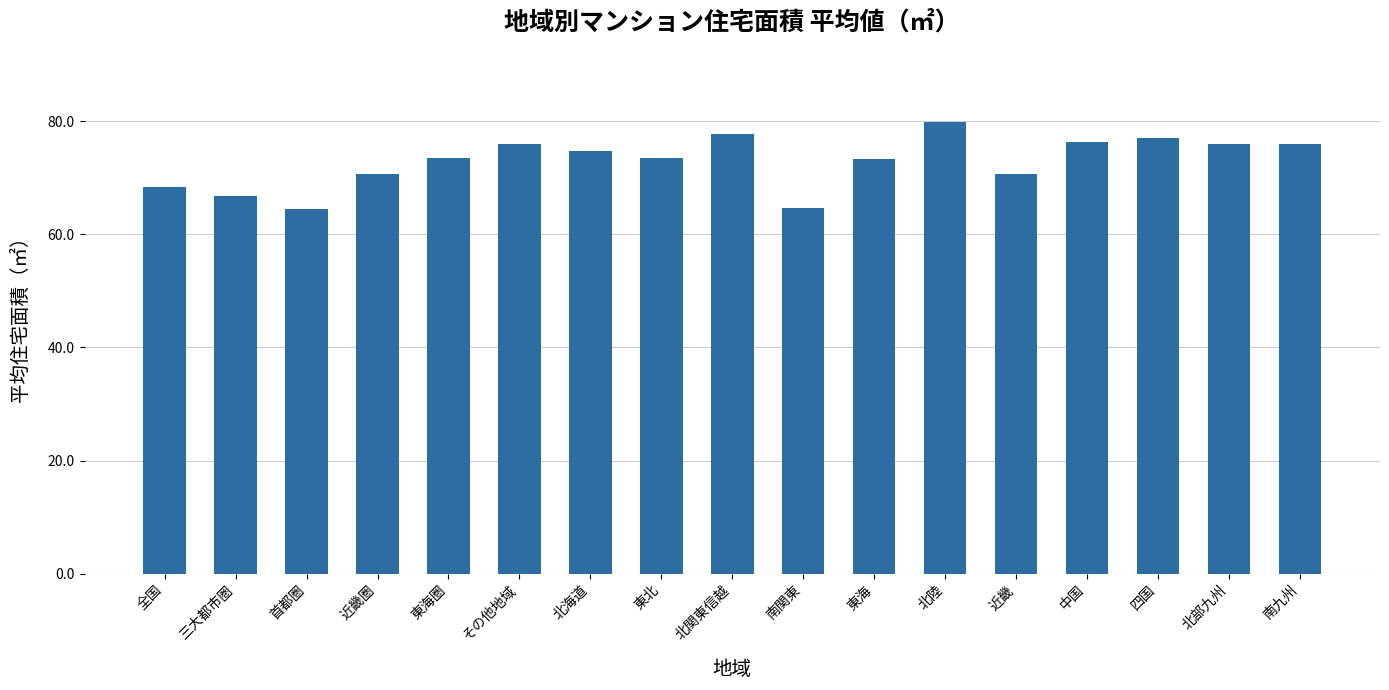

The value at 全国 is 68.3. True or false?

True